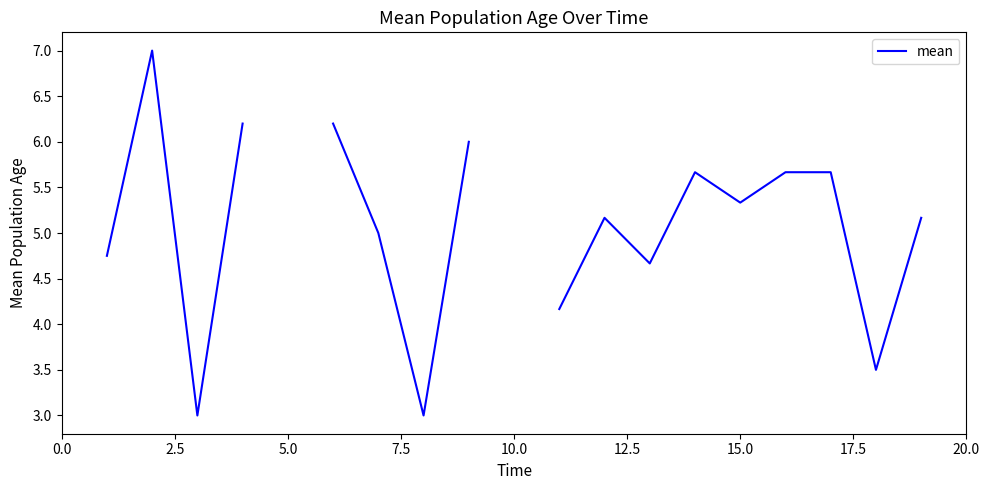

What is the value of the 1st point from the left?

4.8